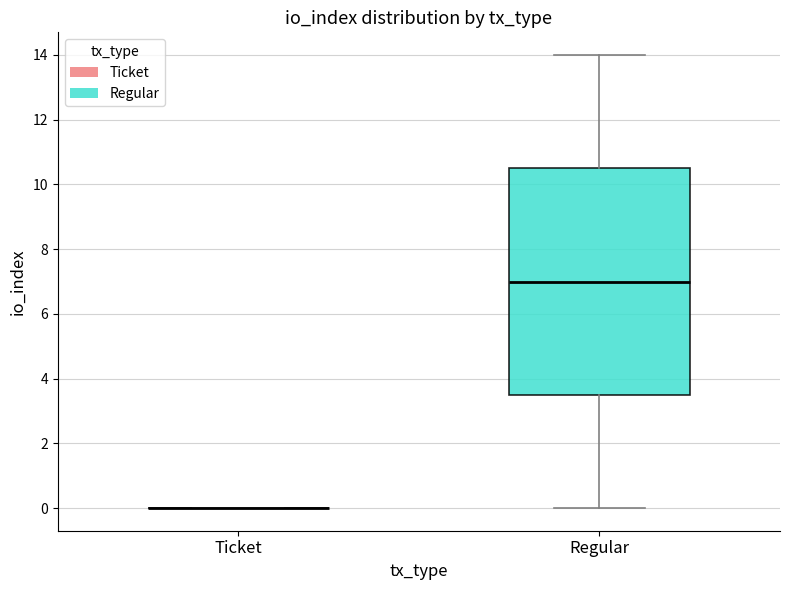

Reading left to right, transcribe this box plot: for each box, give where its median line is, the range the box spans, and where its two whiskers end, as read against the y-axis. The values are not printed on the chart, so give them approximately, as read against the axis.

Ticket: box collapsed to a line at 0.0, whiskers 0.0 to 0.0
Regular: median 7.0, box 3.6 to 10.6, whiskers 0.0 to 14.0